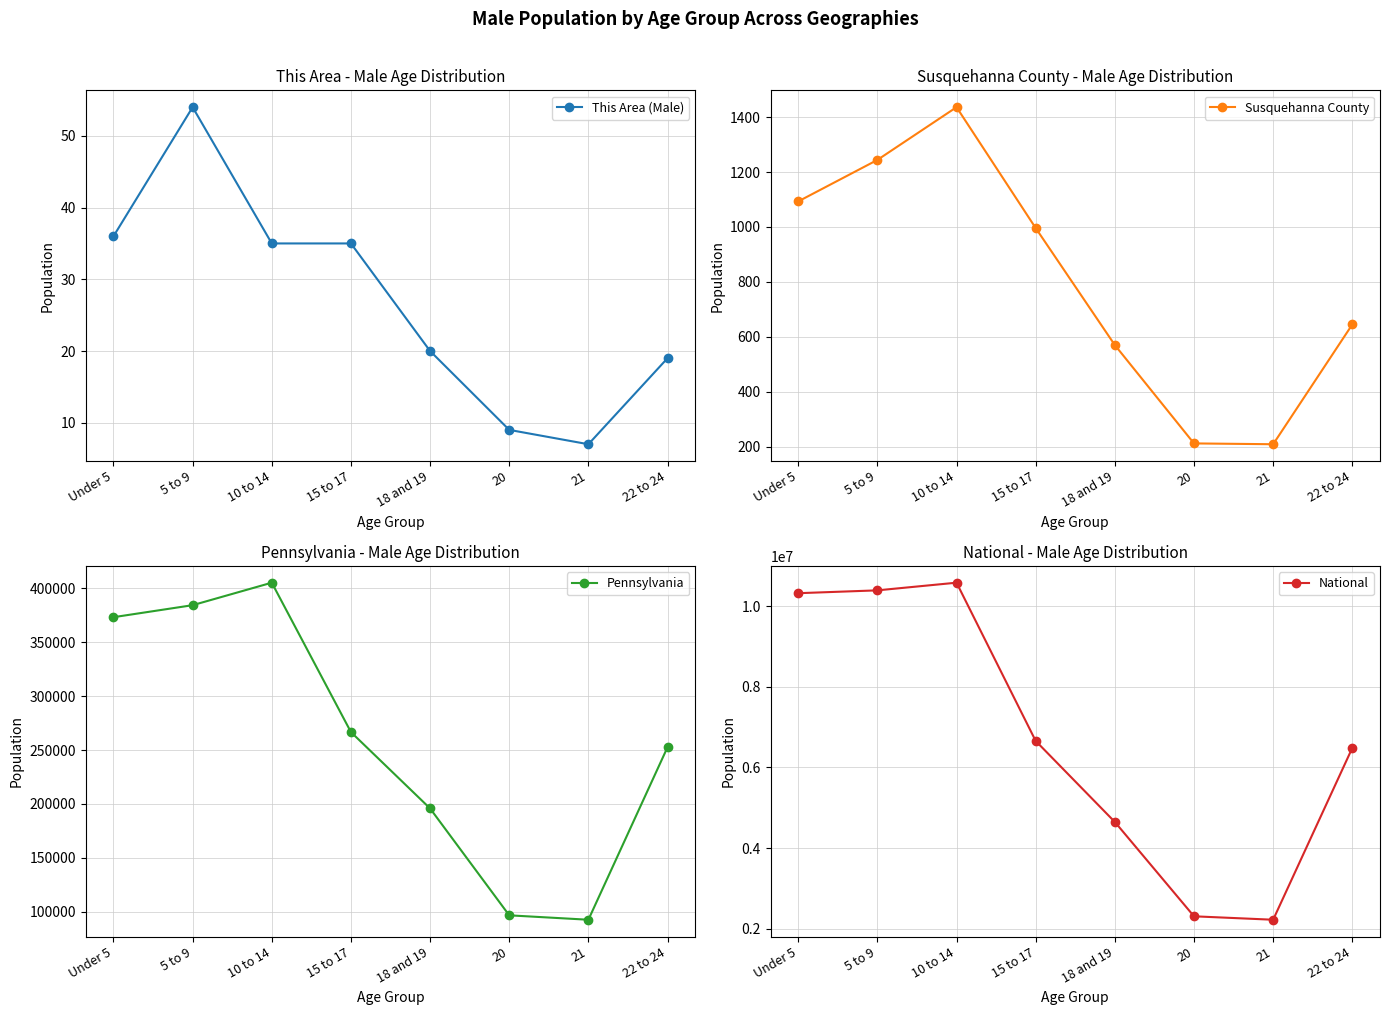

What is the total value across all series at 21?

2315989